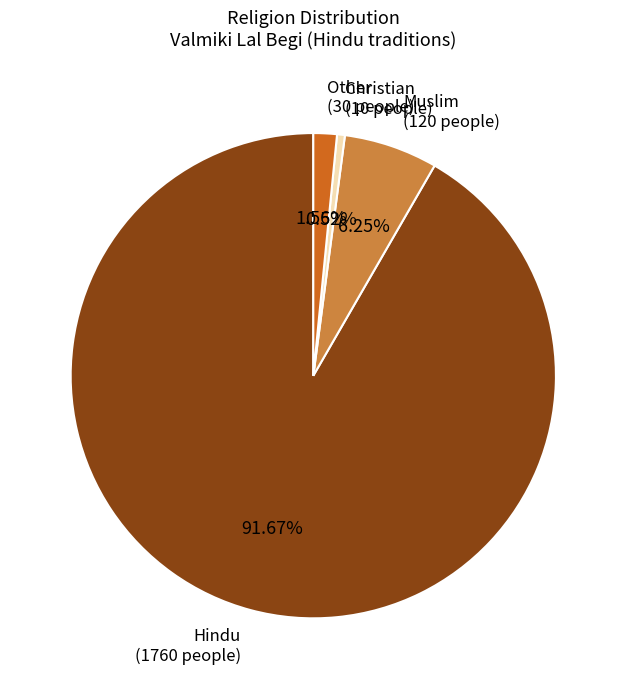

Is there a majority slice in this chart?

Yes